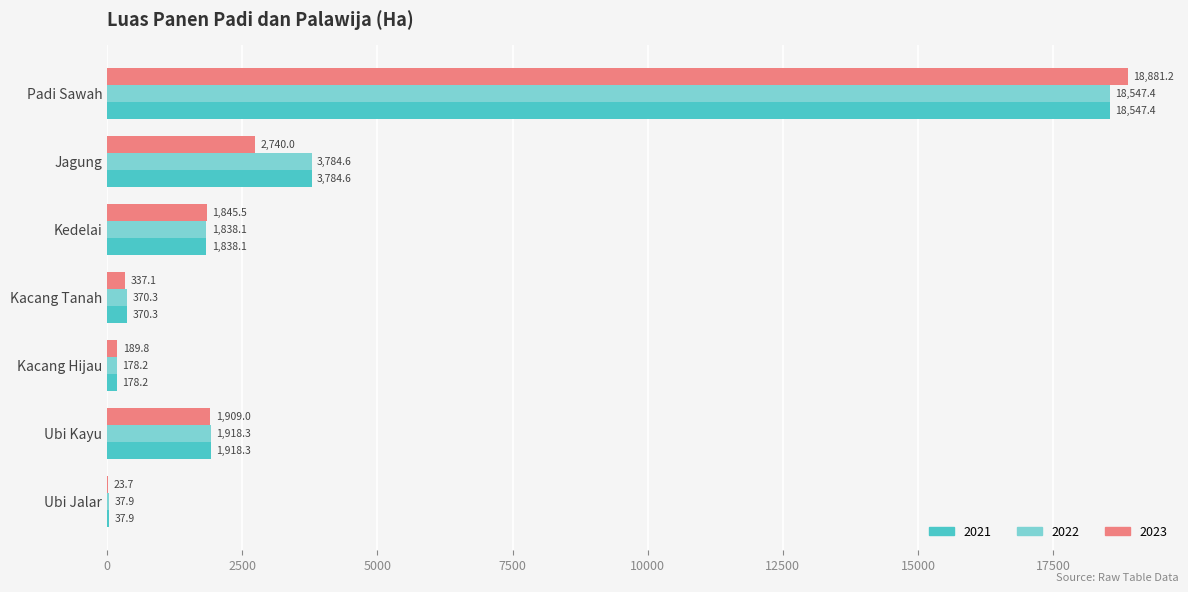

At which label does 2023 reach its peak?

Padi Sawah